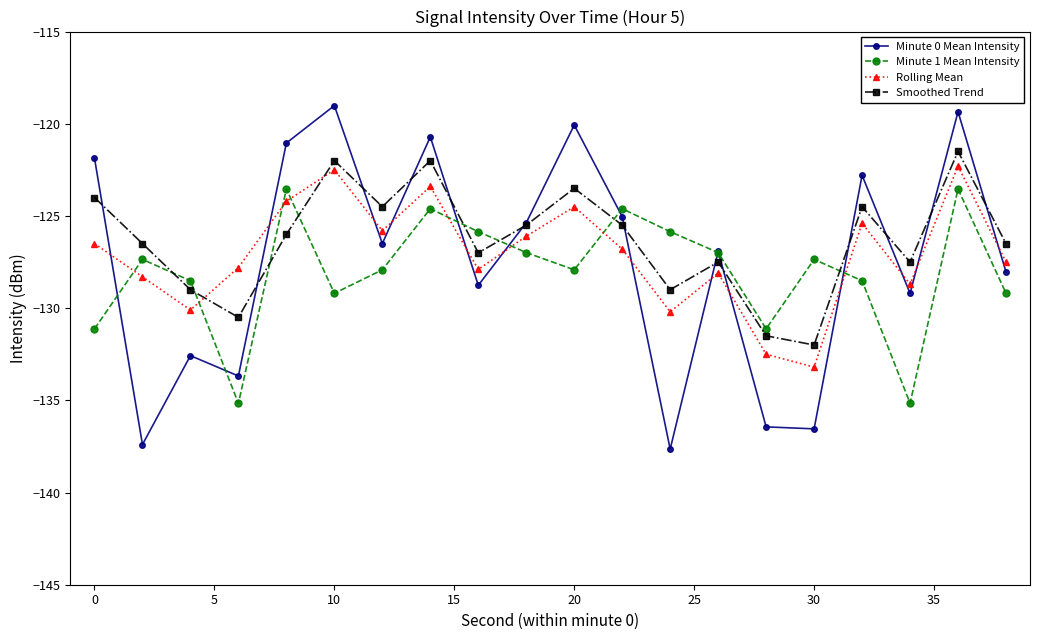

What is the difference between the second highest and second lowest values in the Minute 0 Mean Intensity series?

18.0